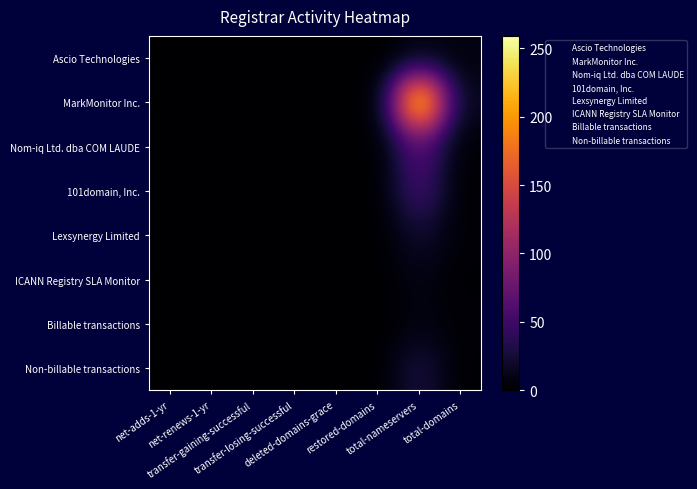

Count the number of data series in this chart.

8